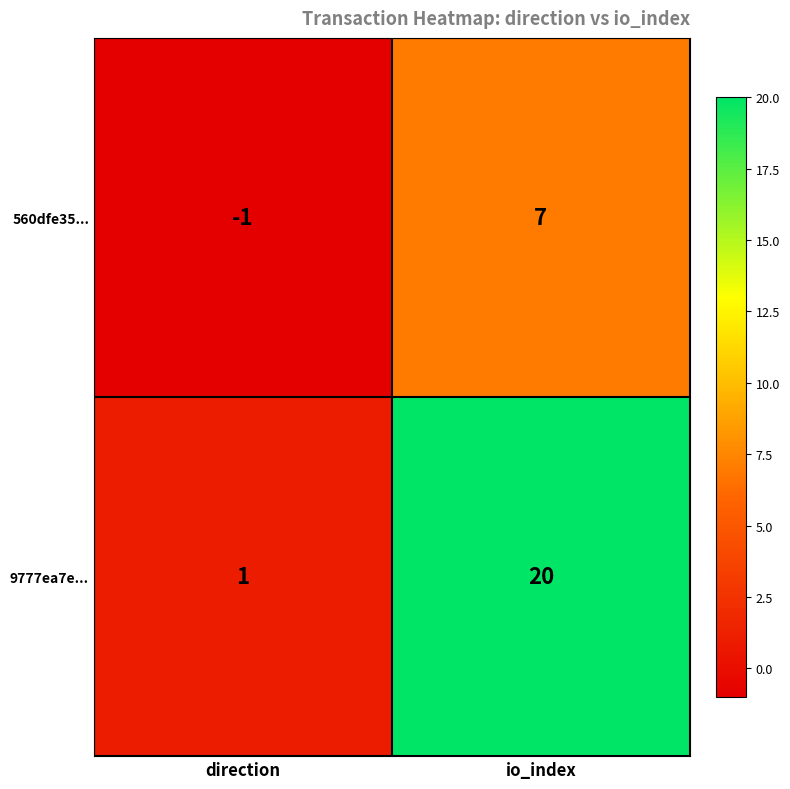

Reading left to right, extract all data points from this chart.

560dfe35...: direction=-1	io_index=7
9777ea7e...: direction=1	io_index=20